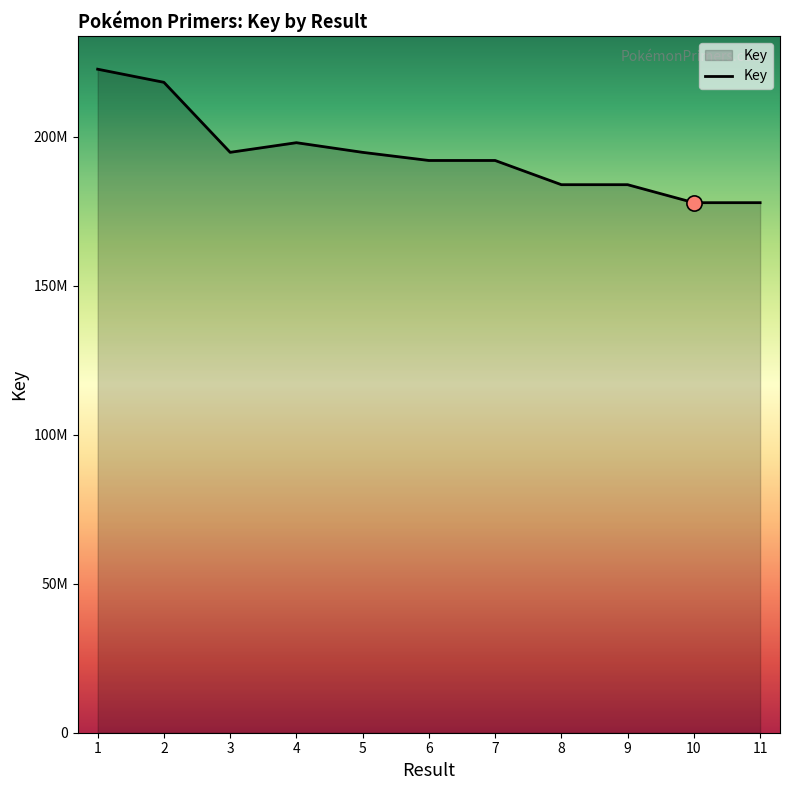

Which has a higher value, 9 or 3?

3